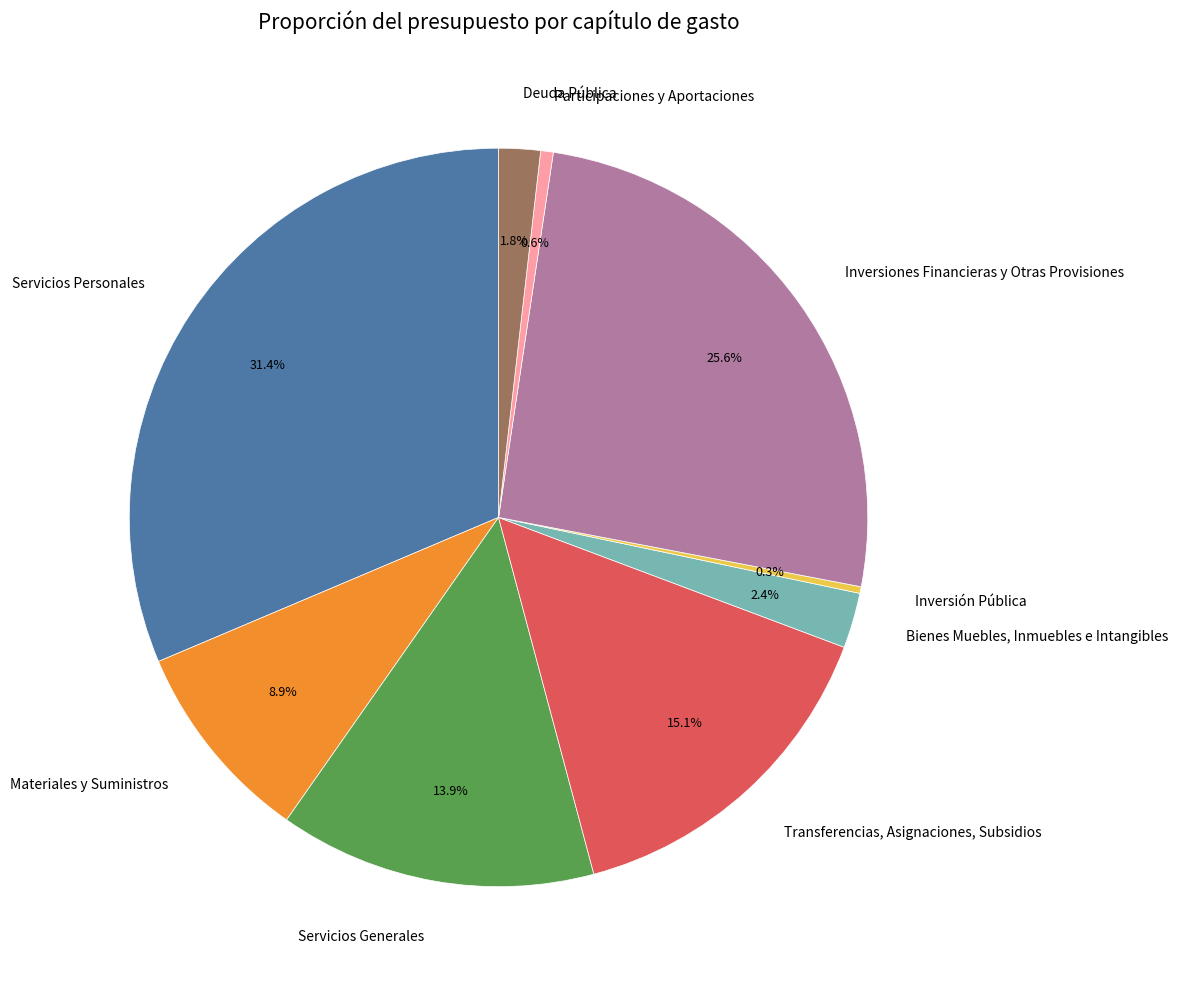

Which has a higher value, Servicios Generales or Bienes Muebles, Inmuebles e Intangibles?

Servicios Generales